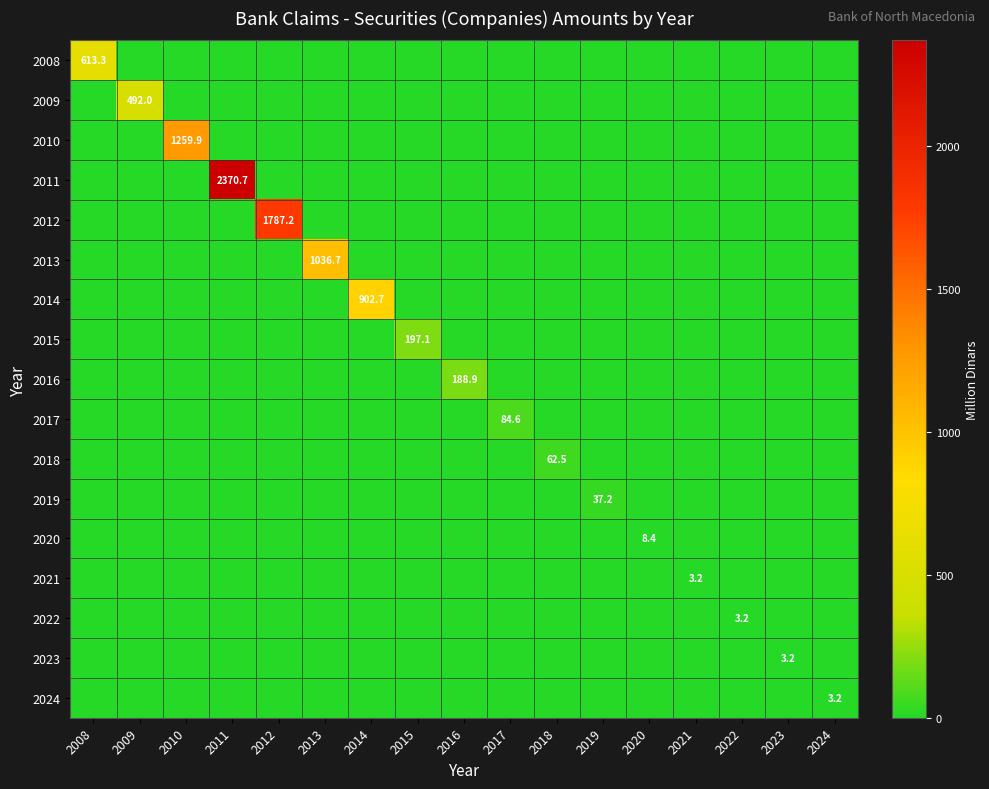

What is the spread (max minus min) of values at 2017?

84.6